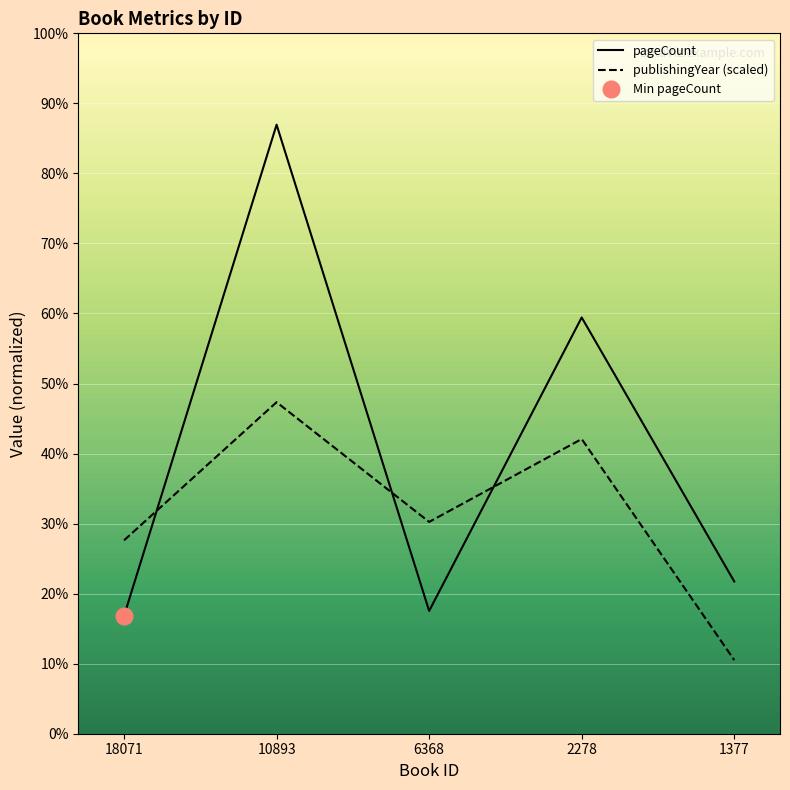

At which label does pageCount first exceed 248?

10893